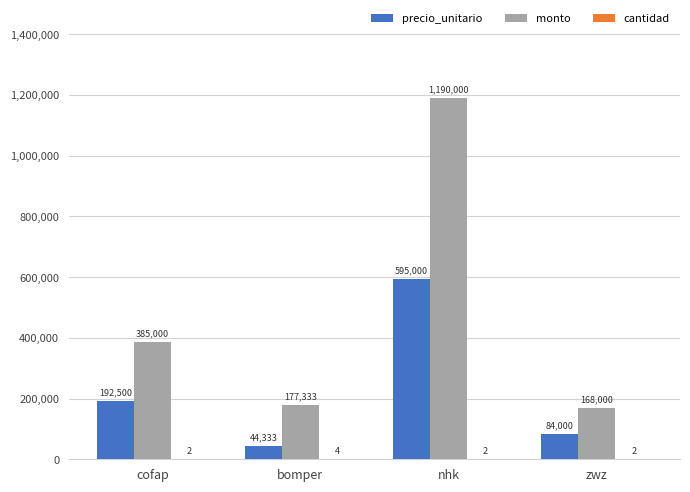

Are the bars horizontal?

No